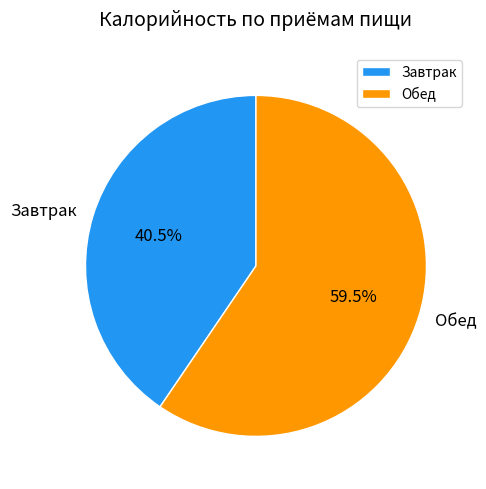

What is the total percentage of Завтрак and Обед?

100.0%